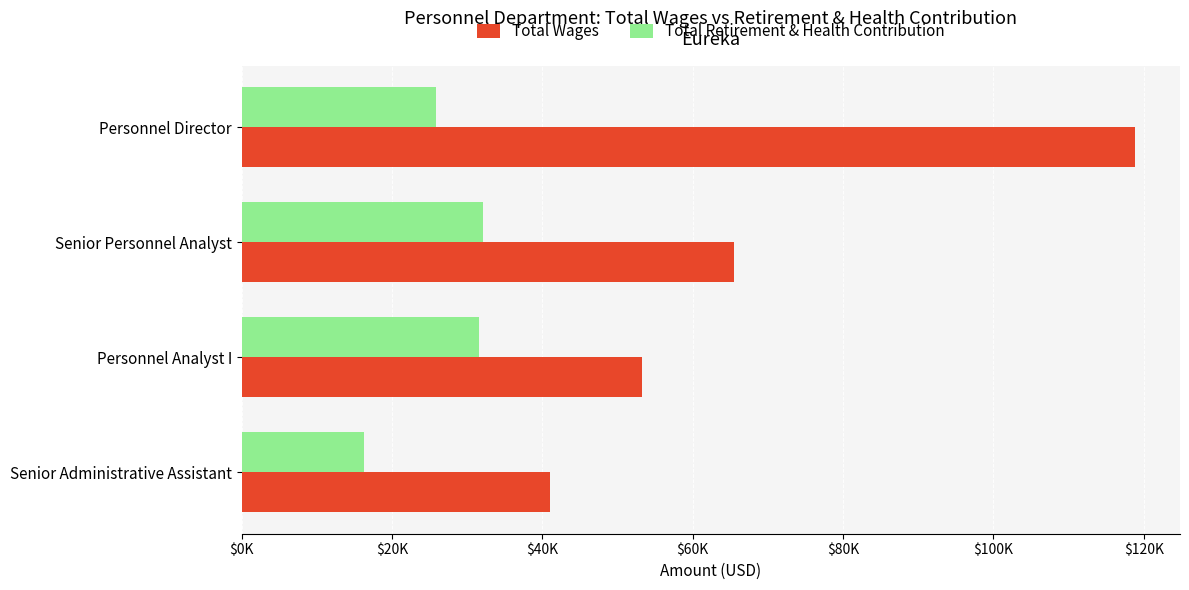

What are all the series names shown in the legend?

Total Wages, Total Retirement & Health Contribution